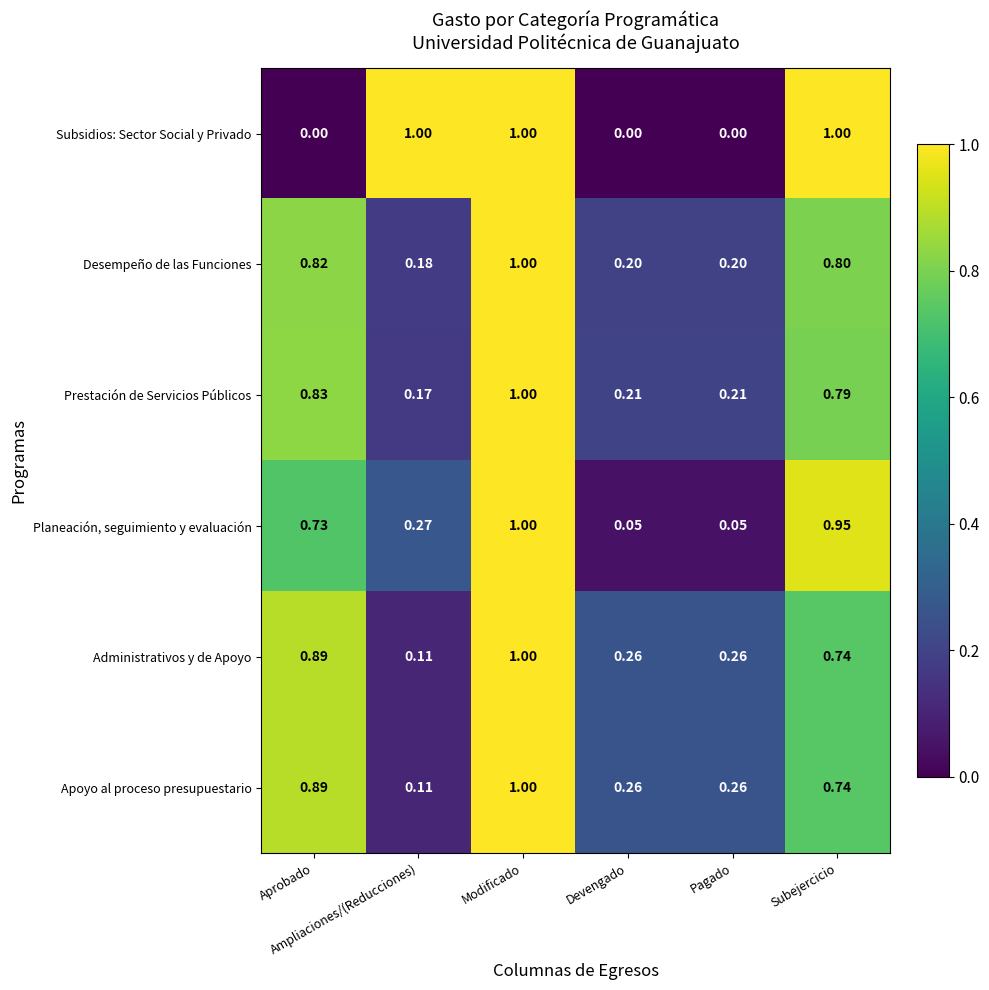

Which series has the widest spread of values?

Subsidios: Sector Social y Privado